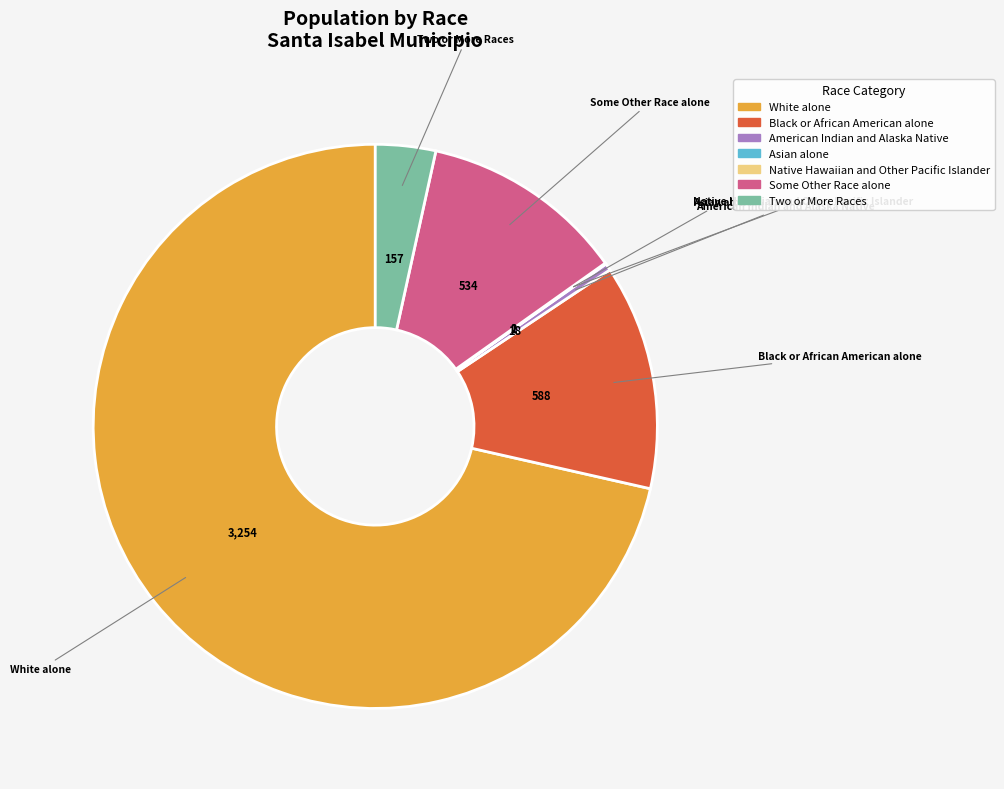

Is there a majority slice in this chart?

Yes